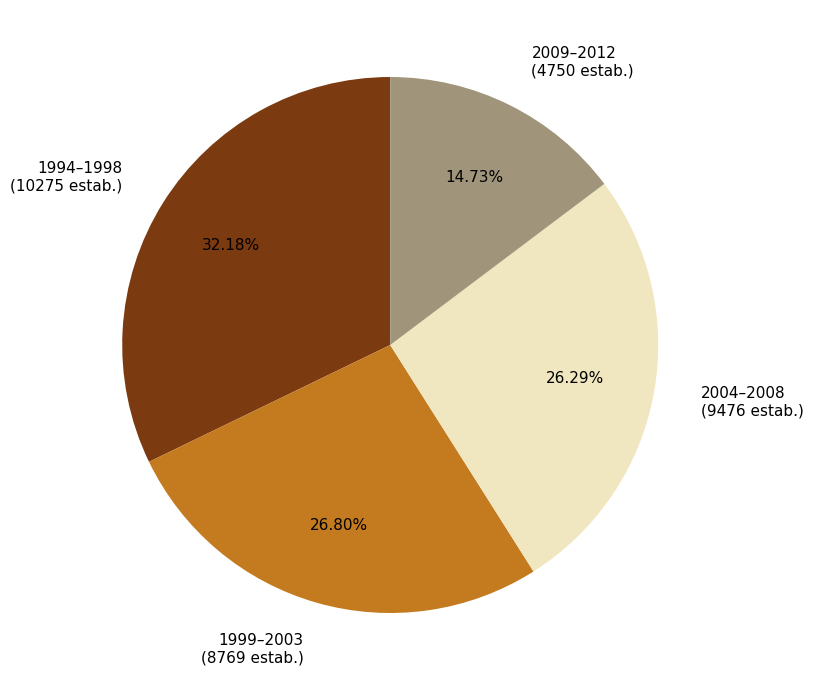

Combined, do 2004–2008 (9476 estab.) and 2009–2012 (4750 estab.) account for over 50%?

No